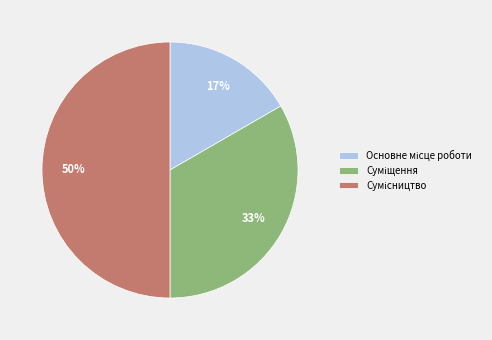

To the nearest percent, what is the difference between the largest and smallest slice percentages?

33%